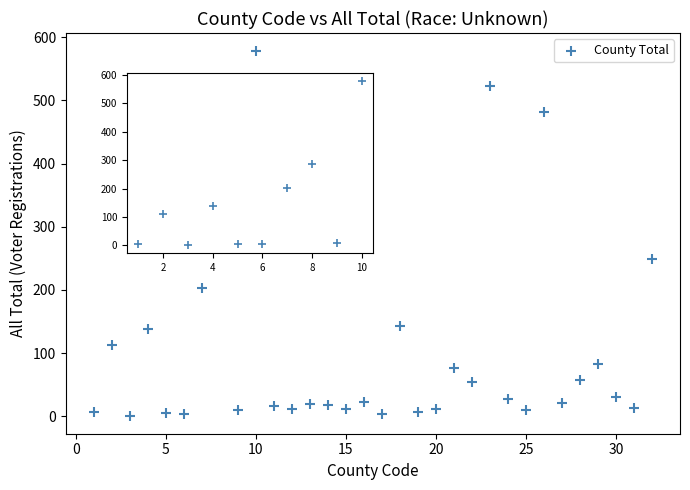

What is the range of X values (max minus min)?

31